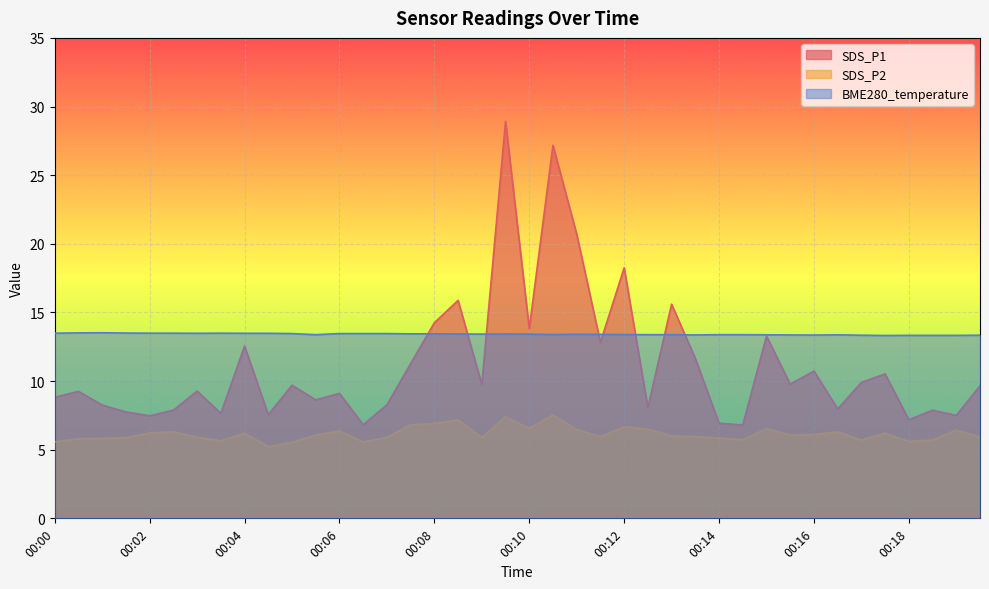

What is the maximum value shown in the chart?

28.9